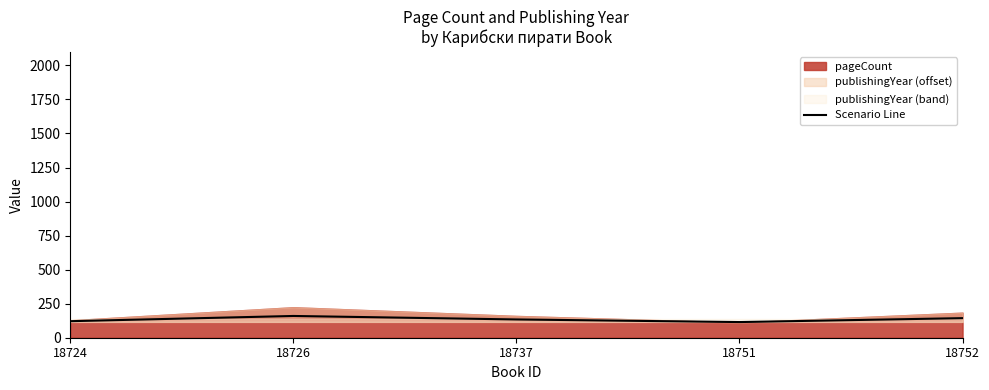

Reading left to right, transcribe all the data shown in this chart.

121.4	159.8	134.2	115.0	143.8